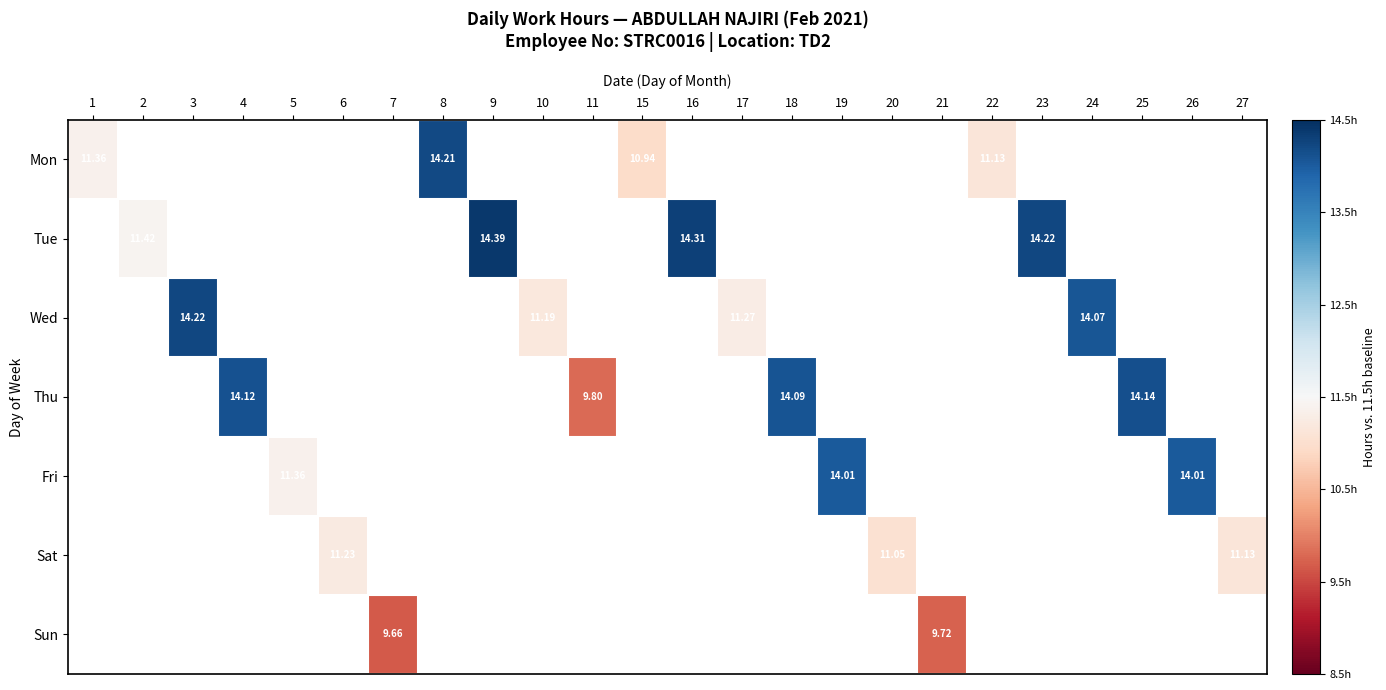

Which label corresponds to the smallest value in the chart?

7